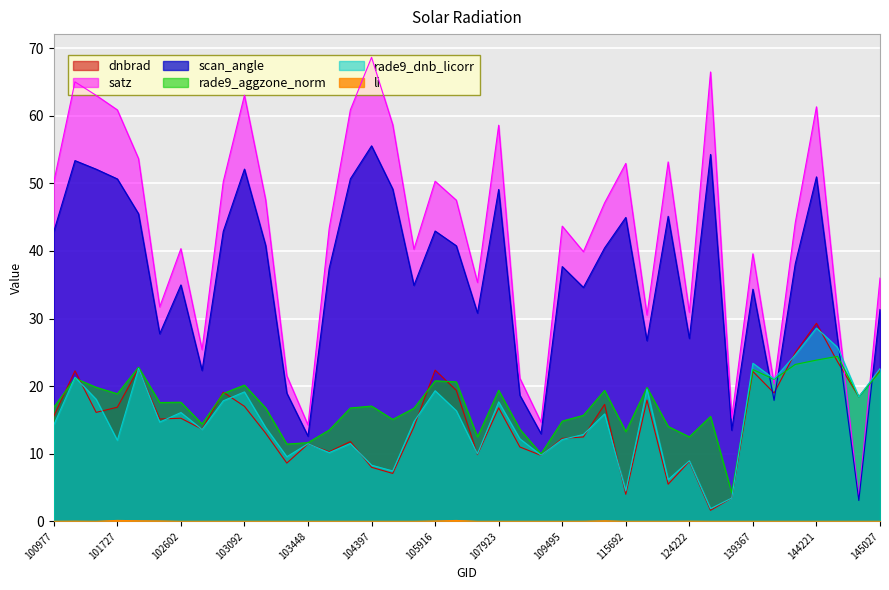

Which category has the highest value in the rade9_aggzone_norm series?

144634